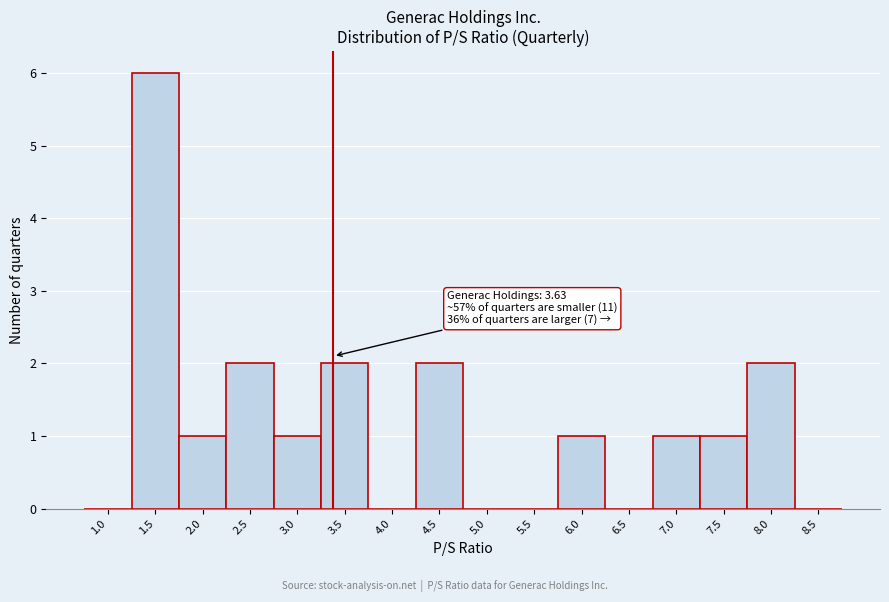

Reading left to right, what are all the values shown in this chart?

1.0=0	1.5=6	2.0=1	2.5=2	3.0=1	3.5=2	4.0=0	4.5=2	5.0=0	5.5=0	6.0=1	6.5=0	7.0=1	7.5=1	8.0=2	8.5=0